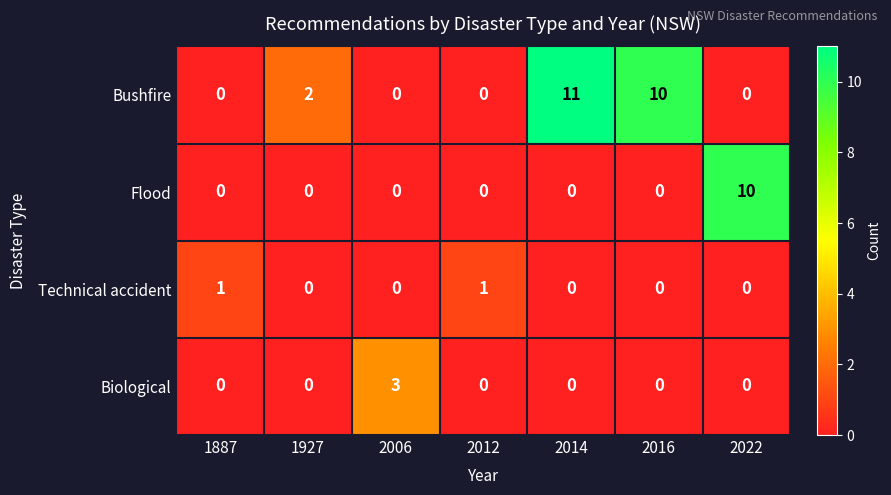

Reading right to left, list all the values displayed in this chart.

Bushfire: 2022=0	2016=10	2014=11	2012=0	2006=0	1927=2	1887=0
Flood: 2022=10	2016=0	2014=0	2012=0	2006=0	1927=0	1887=0
Technical accident: 2022=0	2016=0	2014=0	2012=1	2006=0	1927=0	1887=1
Biological: 2022=0	2016=0	2014=0	2012=0	2006=3	1927=0	1887=0